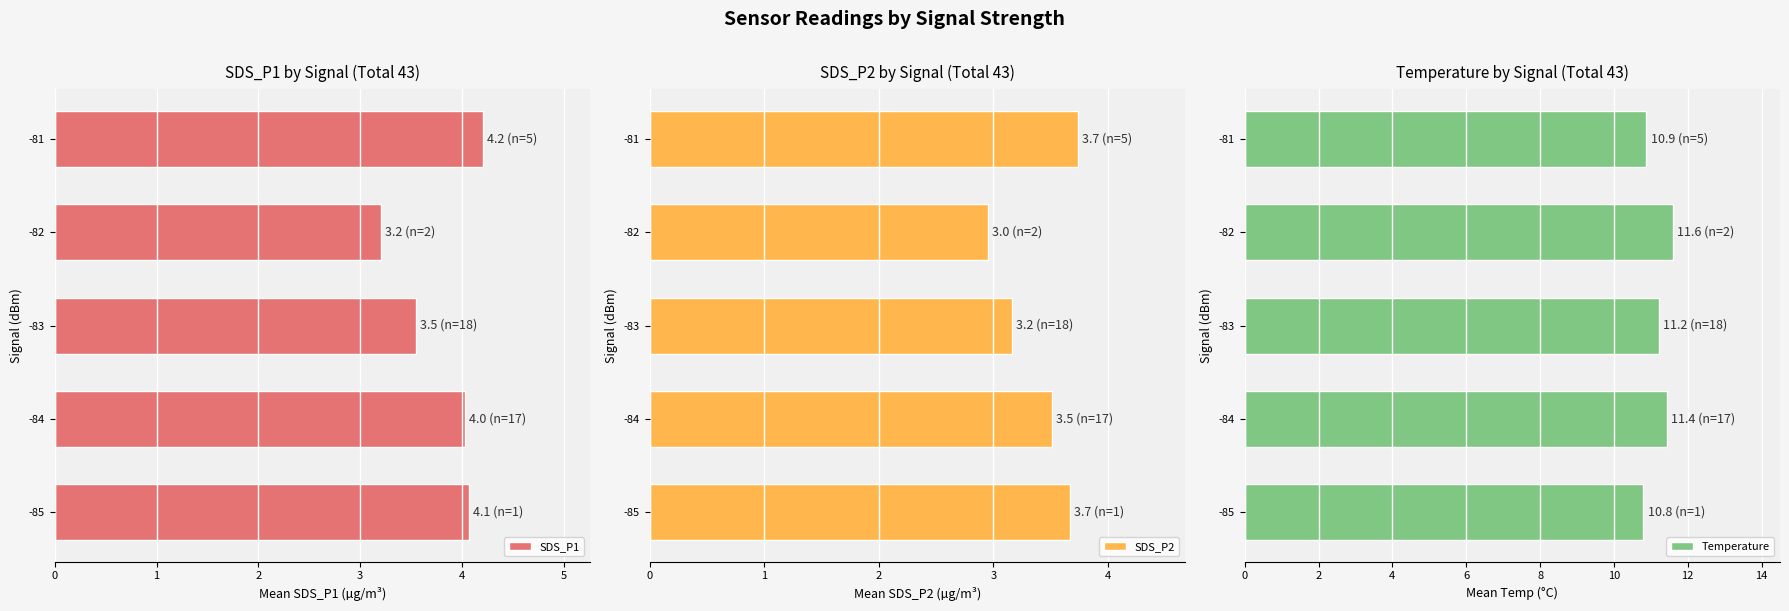

What is the sum of all SDS_P1 values?

19.0